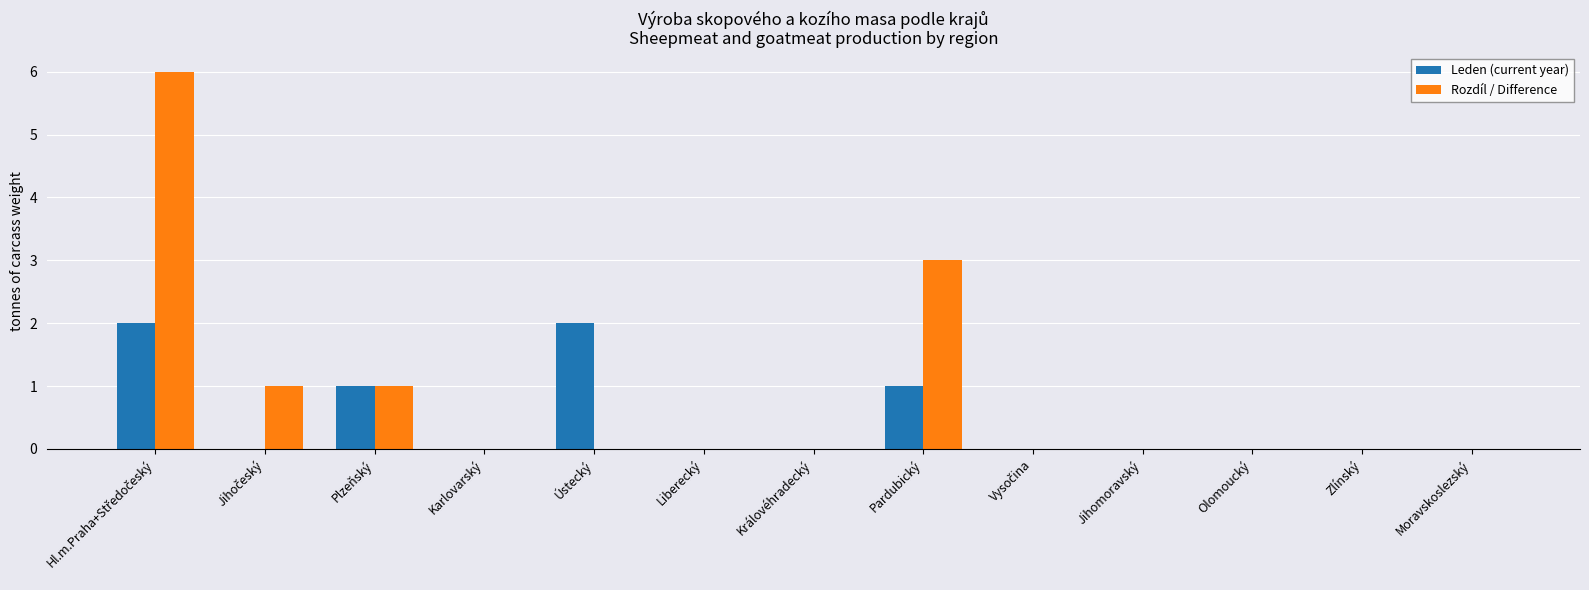

What is the greatest value displayed?

6